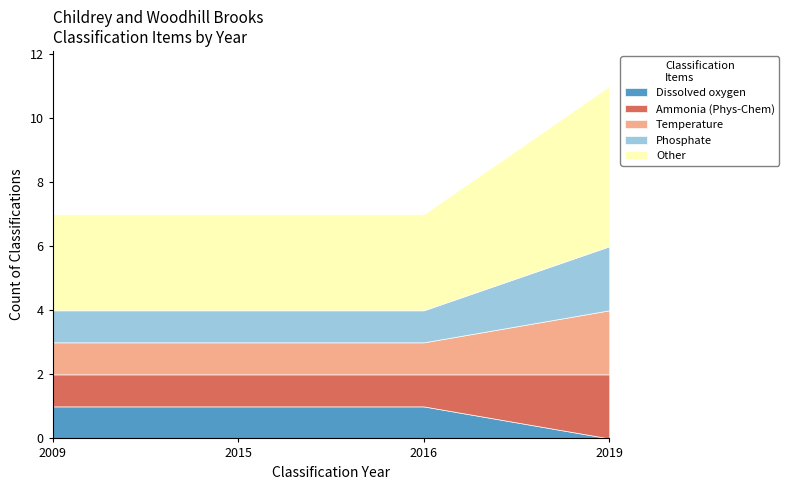

True or false: Other has more than 2 interior local peaks.

False